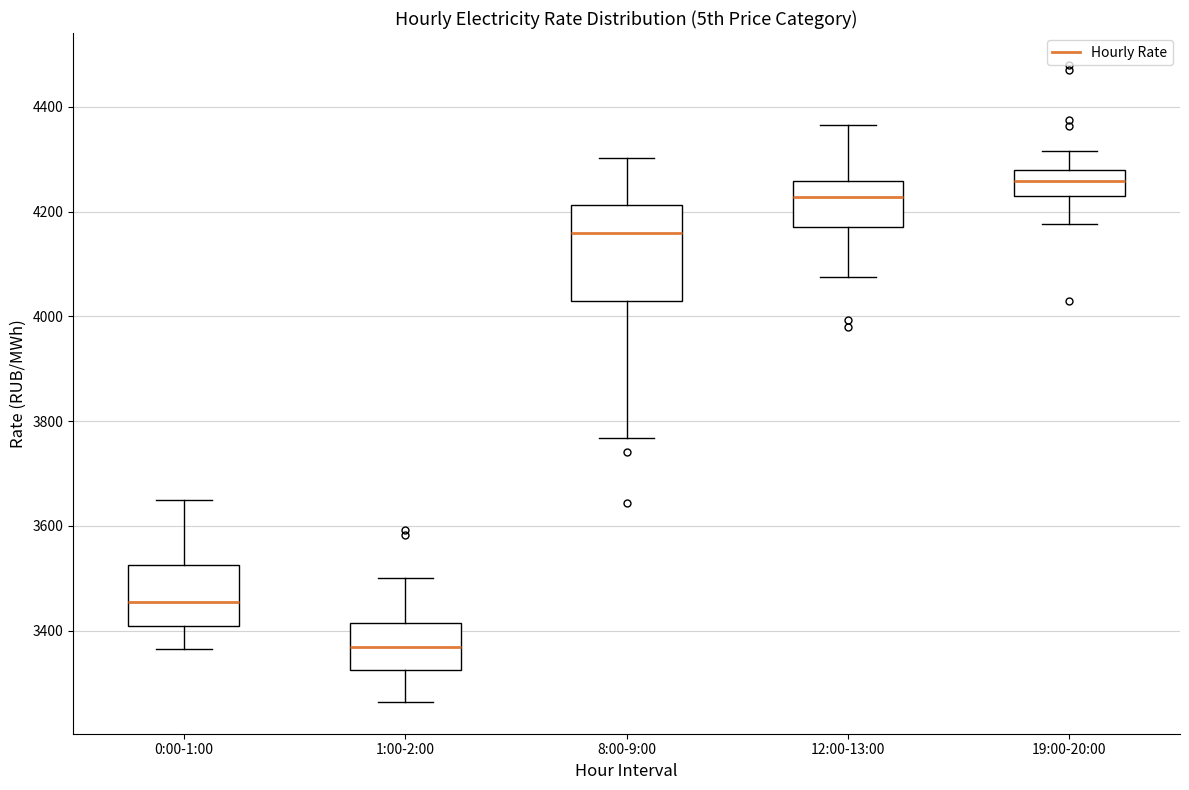

Which box is the tallest, from its lower edge to its upper edge?

8:00-9:00